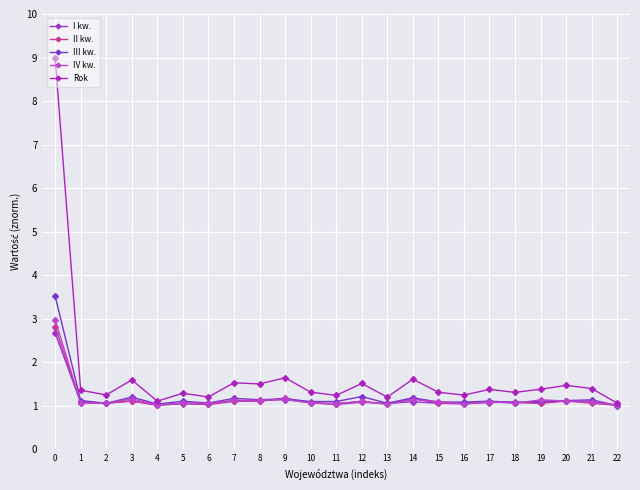

How many data points does each series have?

23